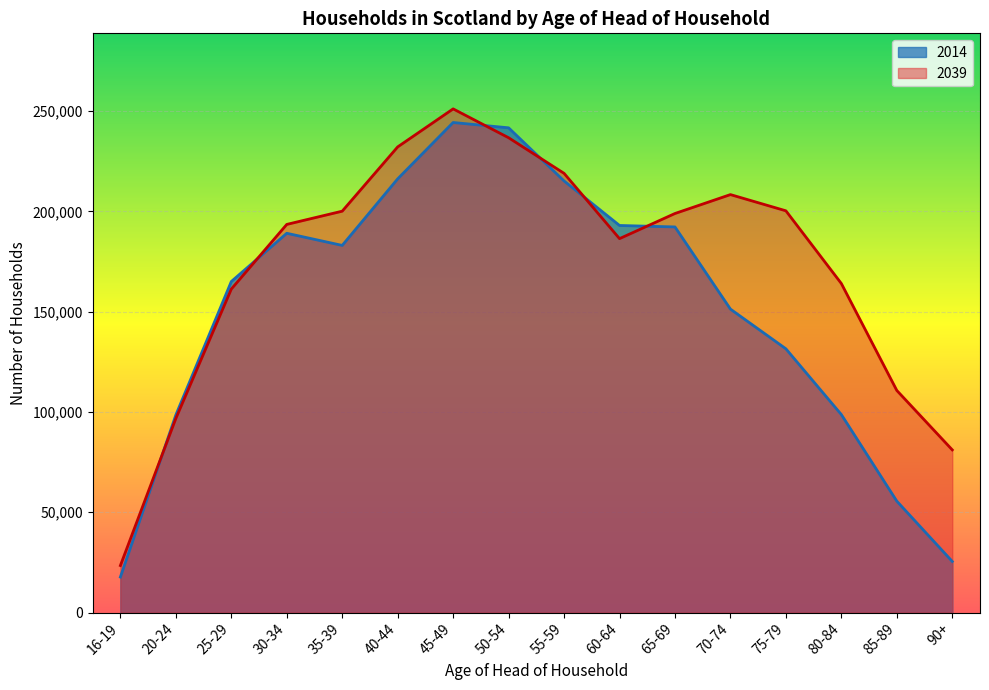

What is the minimum value shown in the chart?

17700